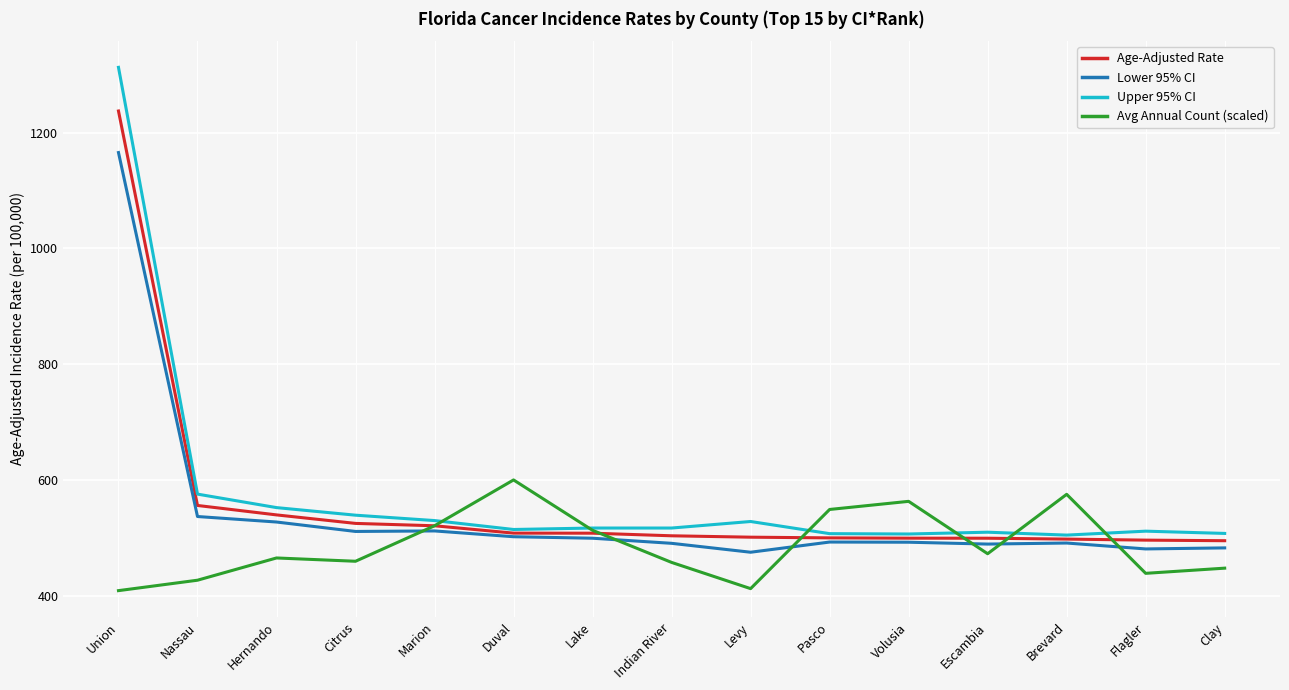

Which series changed the most between Nassau and Duval?

Avg Annual Count (scaled)